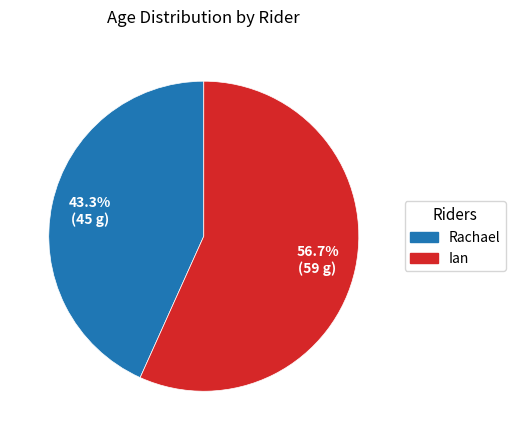

To the nearest percent, what portion does Ian represent?

57%